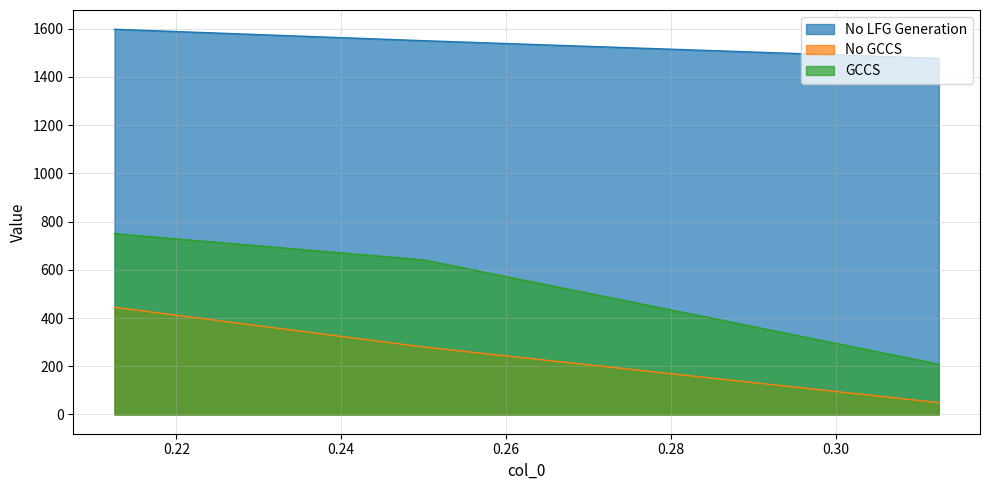

What is the maximum value for GCCS?

750.0